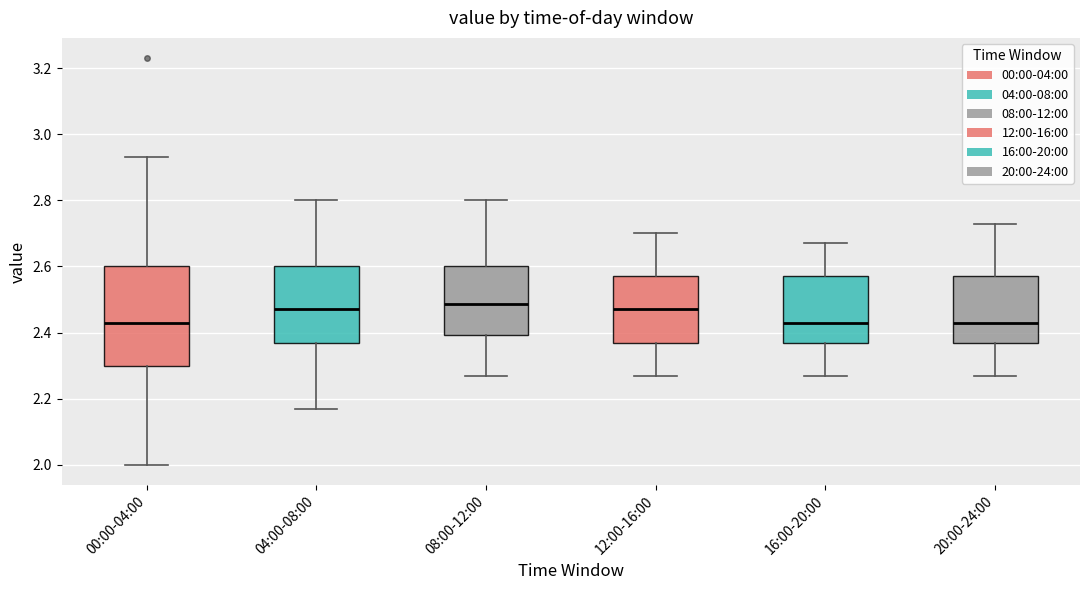

Reading left to right, transcribe this box plot: for each box, give where its median line is, the range the box spans, and where its two whiskers end, as read against the y-axis. The values are not printed on the chart, so give them approximately, as read against the axis.

00:00-04:00: median 2.44, box 2.30 to 2.60, whiskers 2.00 to 2.94
04:00-08:00: median 2.48, box 2.38 to 2.60, whiskers 2.18 to 2.80
08:00-12:00: median 2.48, box 2.40 to 2.60, whiskers 2.28 to 2.80
12:00-16:00: median 2.48, box 2.38 to 2.58, whiskers 2.28 to 2.70
16:00-20:00: median 2.44, box 2.38 to 2.58, whiskers 2.28 to 2.68
20:00-24:00: median 2.44, box 2.38 to 2.58, whiskers 2.28 to 2.74